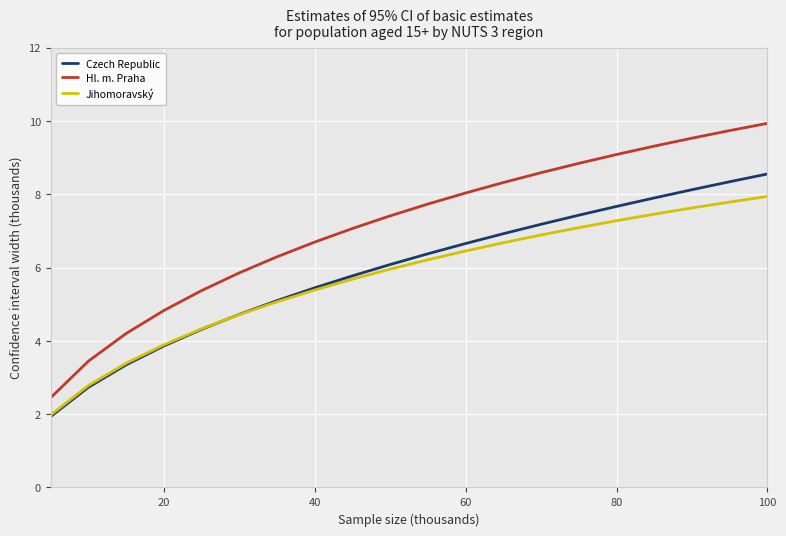

Which series has the largest total across all categories?

Hl. m. Praha